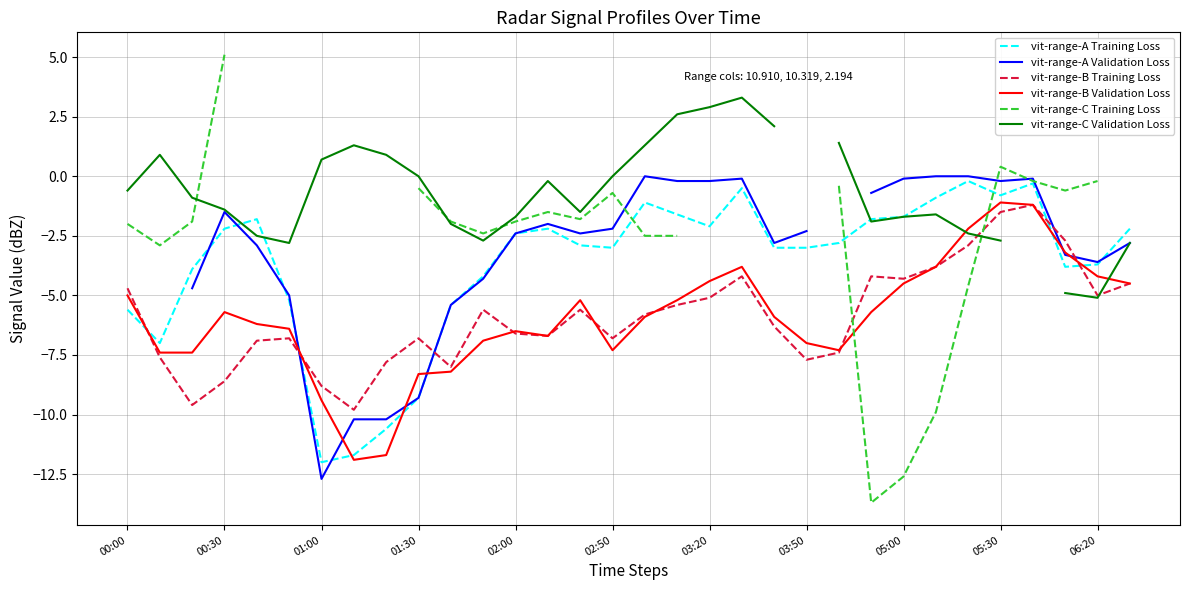

How many lines are shown in the chart?

6